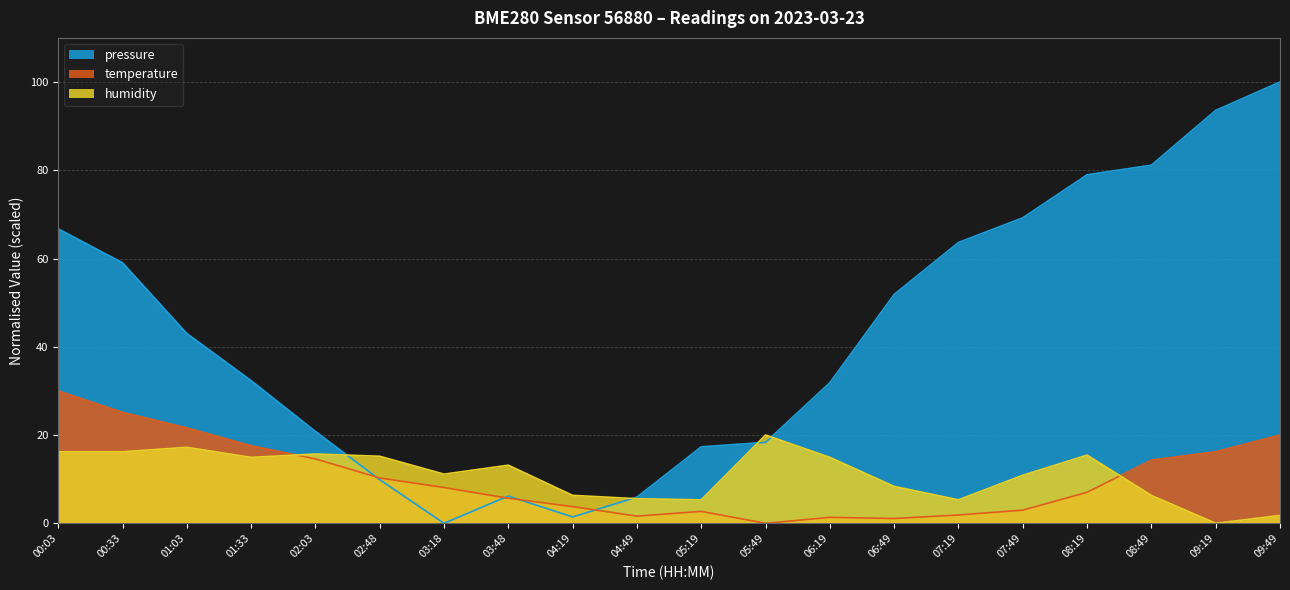

In humidity, how many points are lower than both neighbors (excluding endpoints)?

5